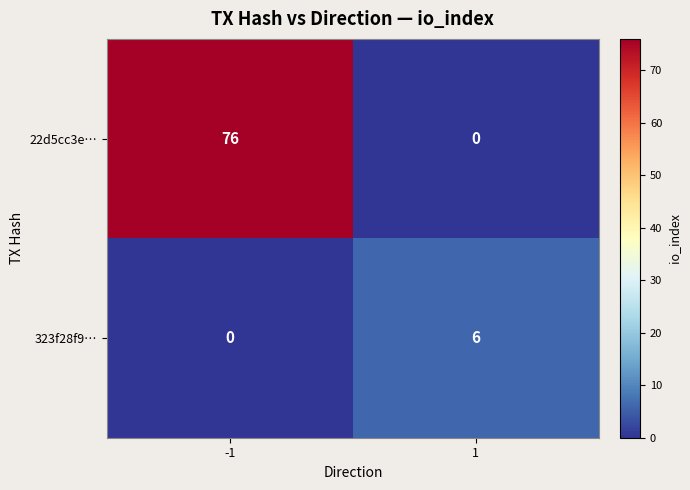

Which series has the largest total across all categories?

22d5cc3e…